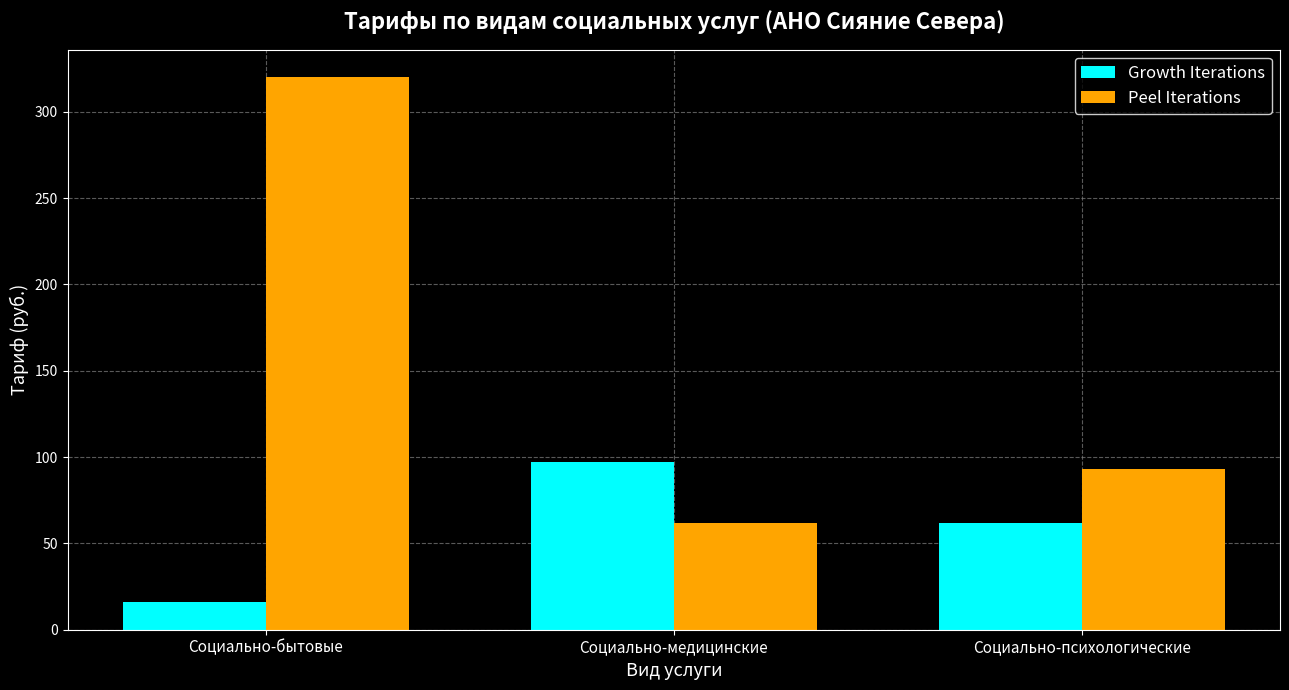

What are all the series names shown in the legend?

Growth Iterations, Peel Iterations